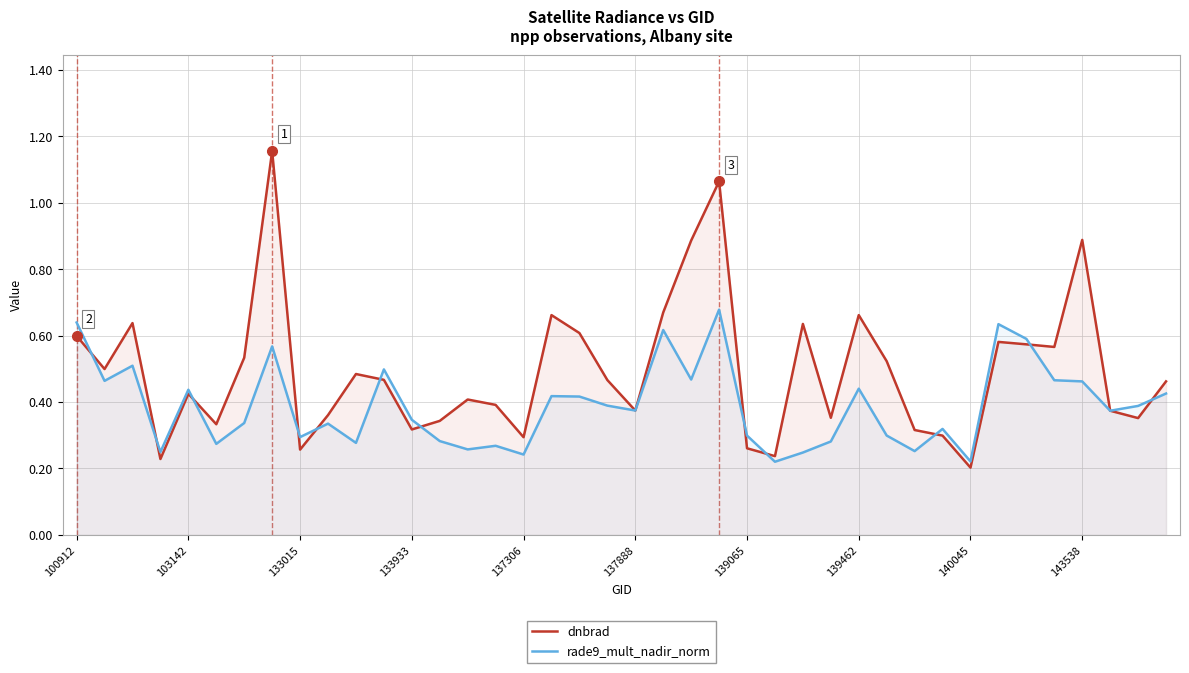

Does the chart display data point markers on the line(s)?

No